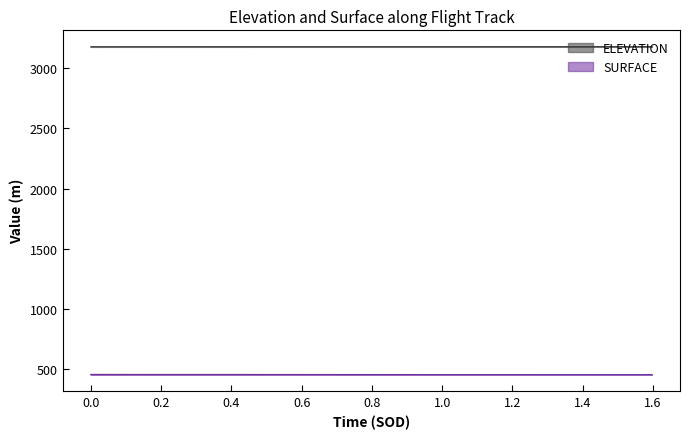

What is the minimum value for ELEVATION?

3178.2